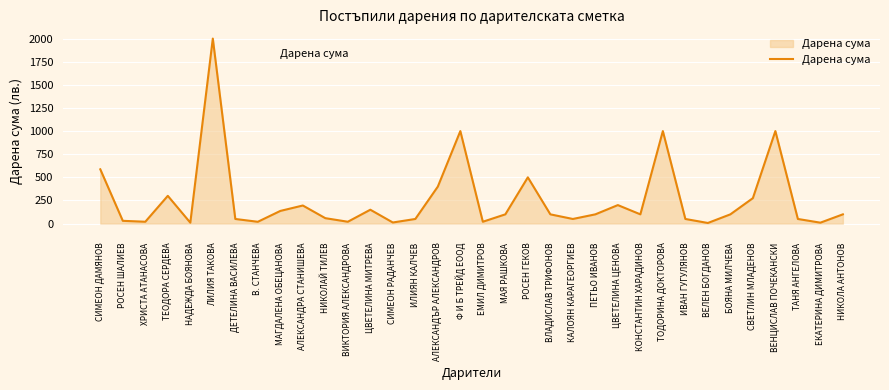

What is the approximate value at БОЯНА МИЛЧЕВА?

100.0